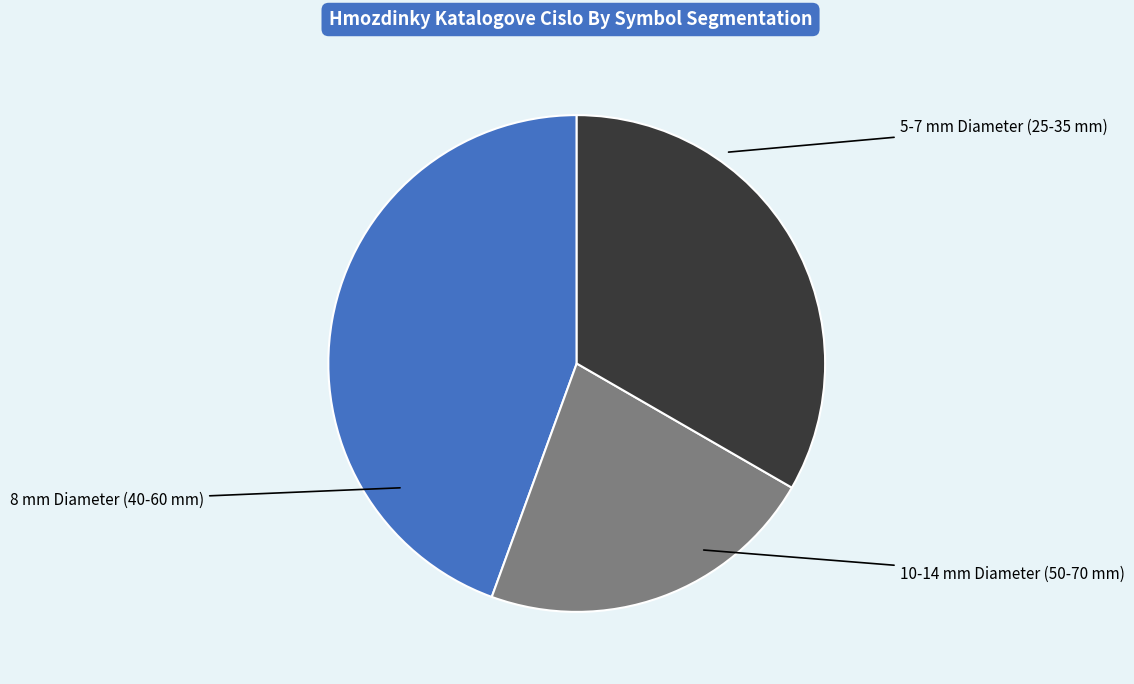

Is there any slice that represents more than half of the pie?

No